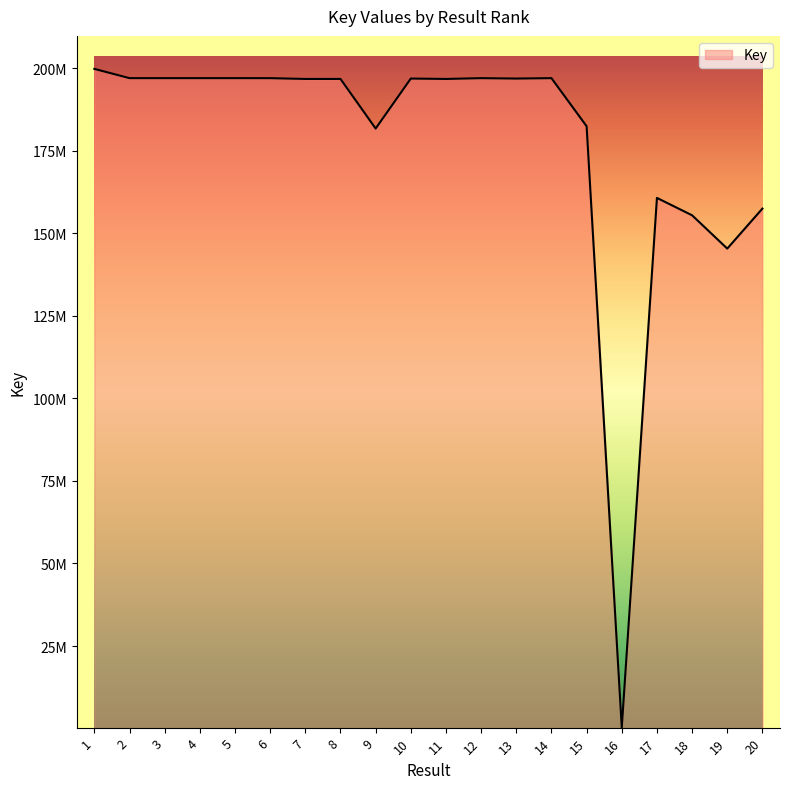

Does the chart have visible grid lines?

No